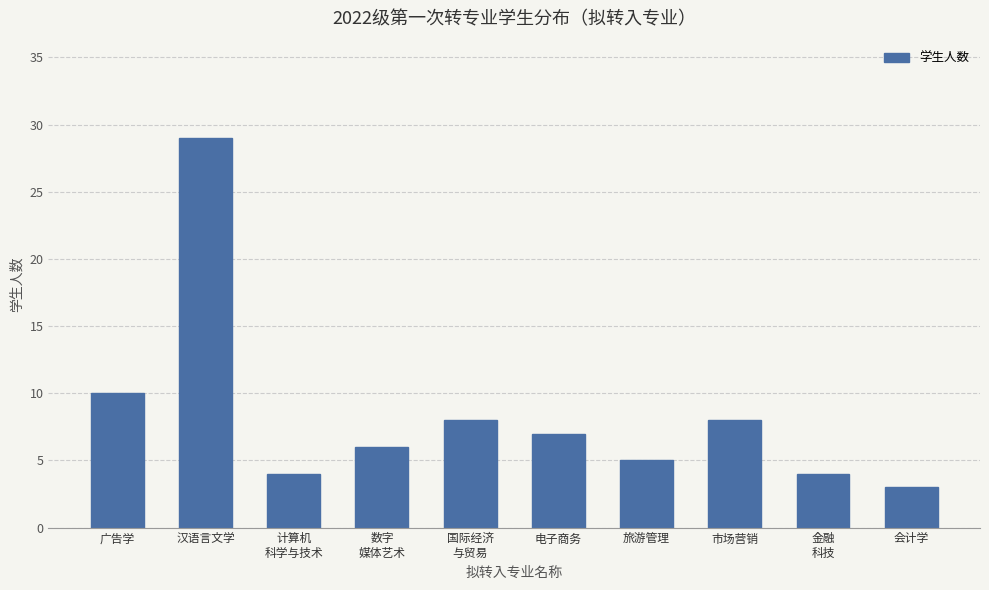

Reading right to left, what are all the values shown in this chart?

会计学=3	金融
科技=4	市场营销=8	旅游管理=5	电子商务=7	国际经济
与贸易=8	数字
媒体艺术=6	计算机
科学与技术=4	汉语言文学=29	广告学=10